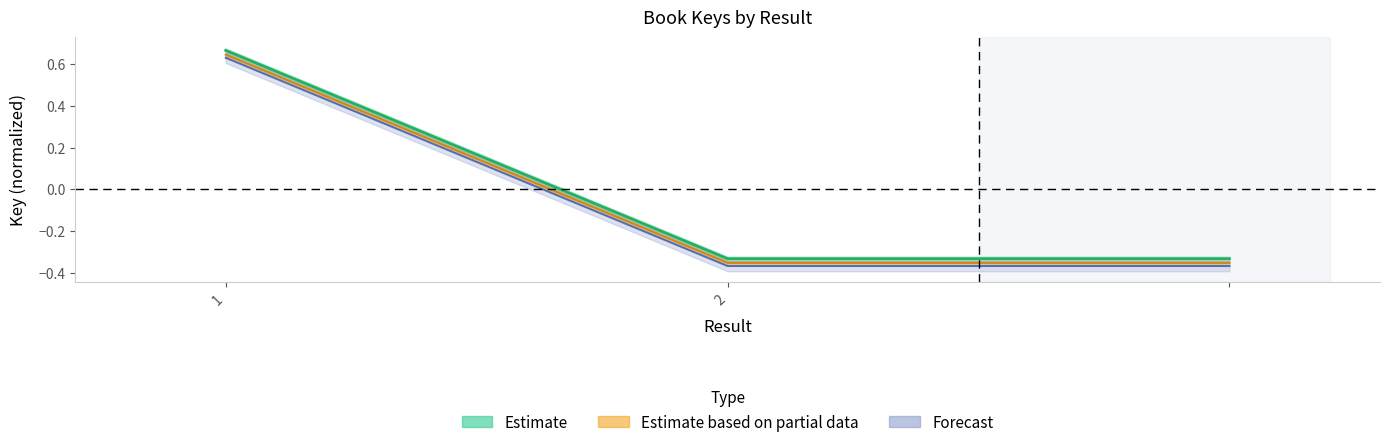

Count the values in the range 0 to 1.

1